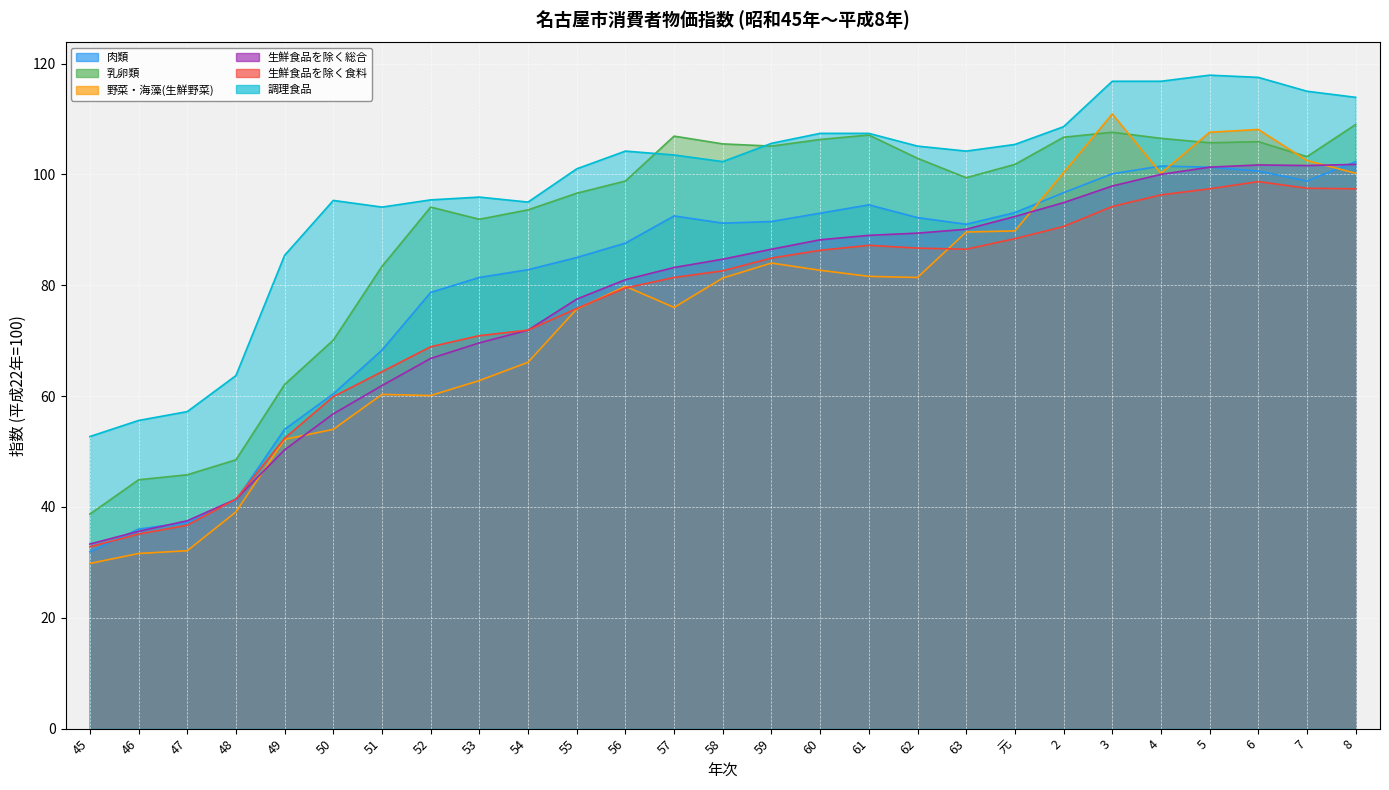

What is the sum of all 野菜・海藻(生鮮野菜) values?

2039.8